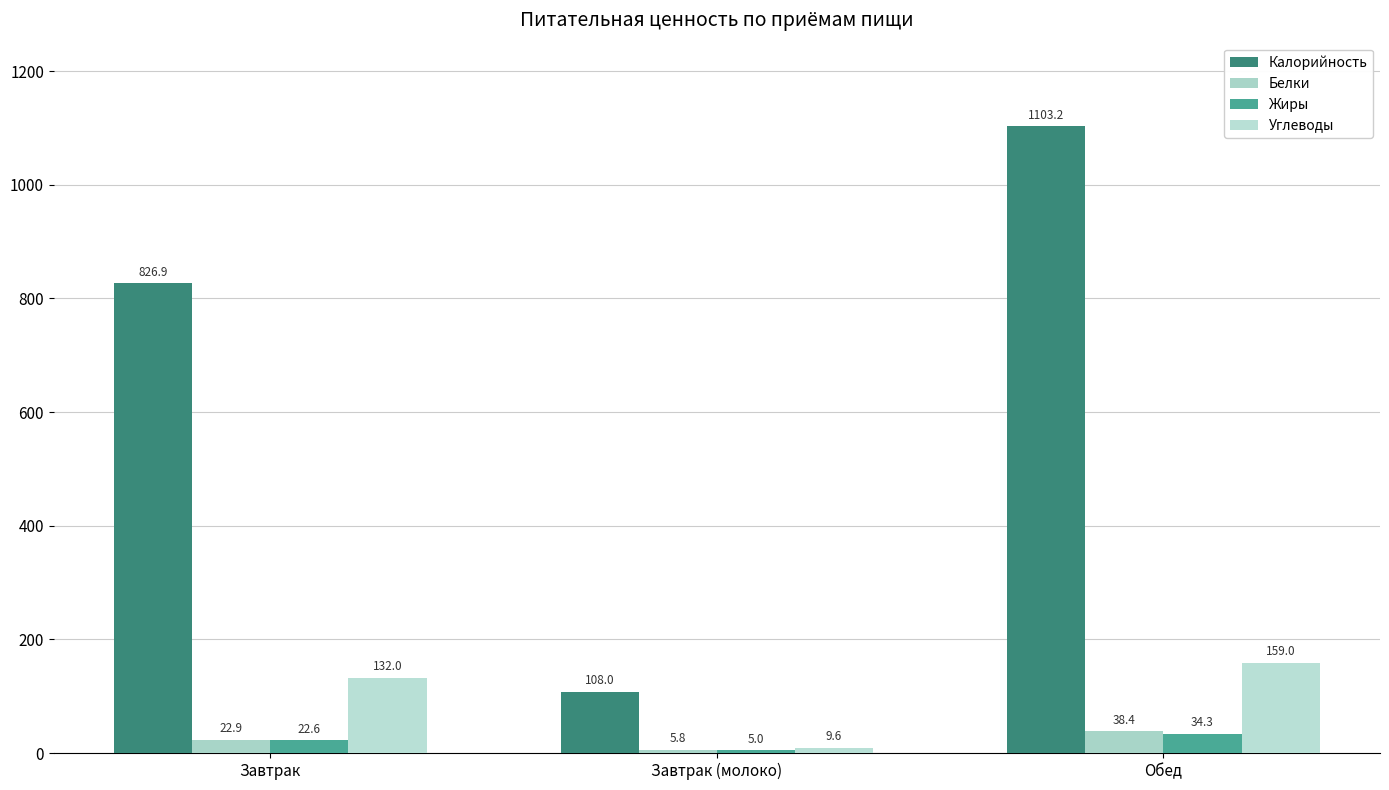

Which series has the largest range (max minus min)?

Калорийность